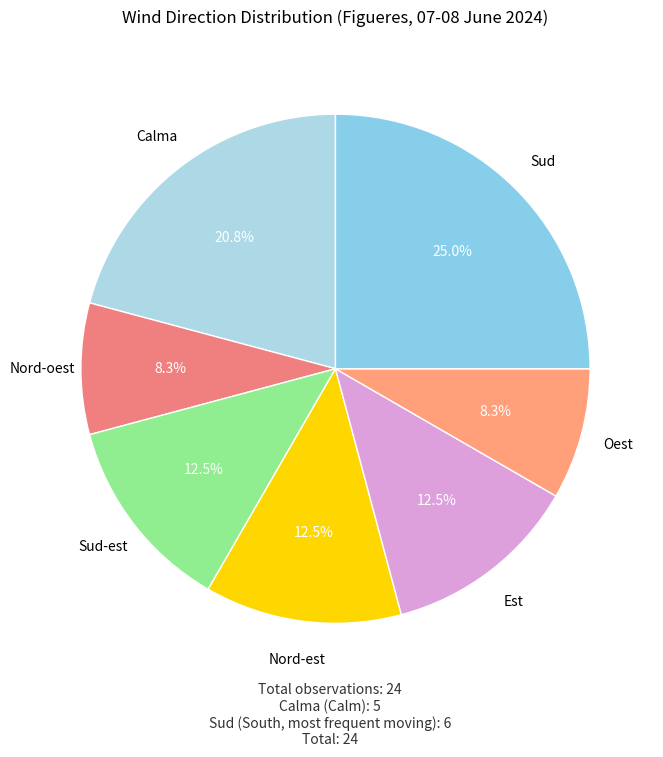

How many segments does this pie chart have?

7